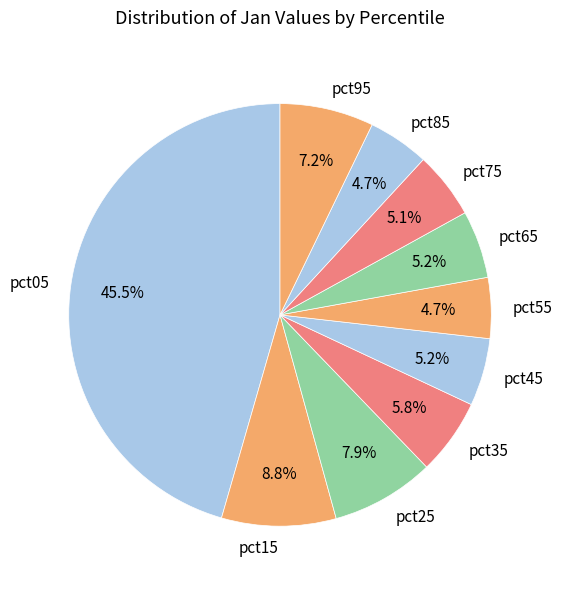

To the nearest percent, what is the difference between the pct65 and pct05 slice percentages?

40%